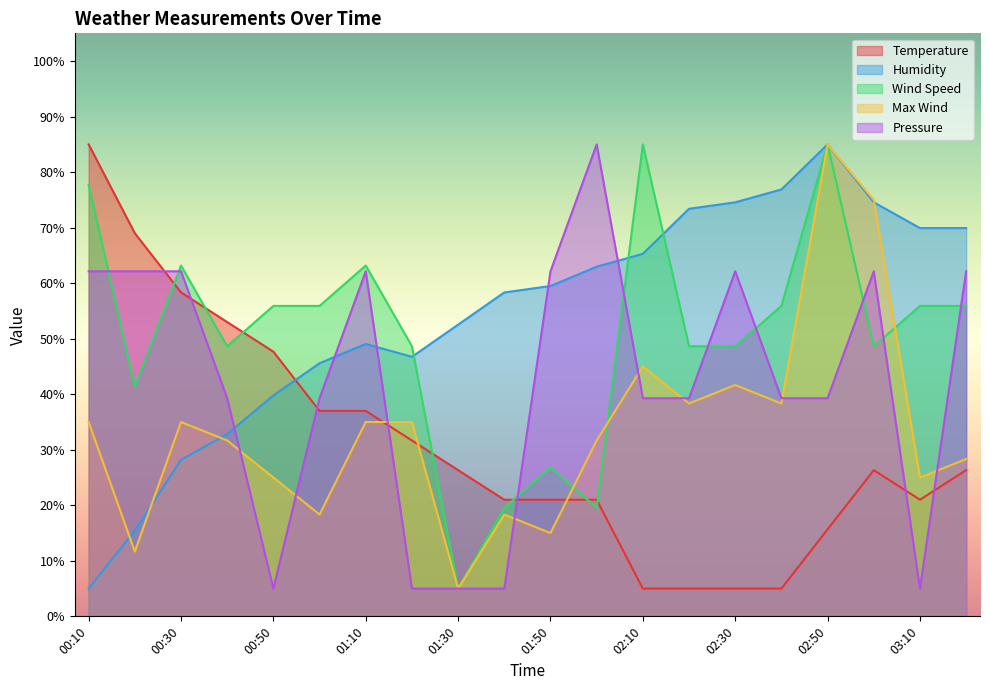

How many lines are shown in the chart?

5